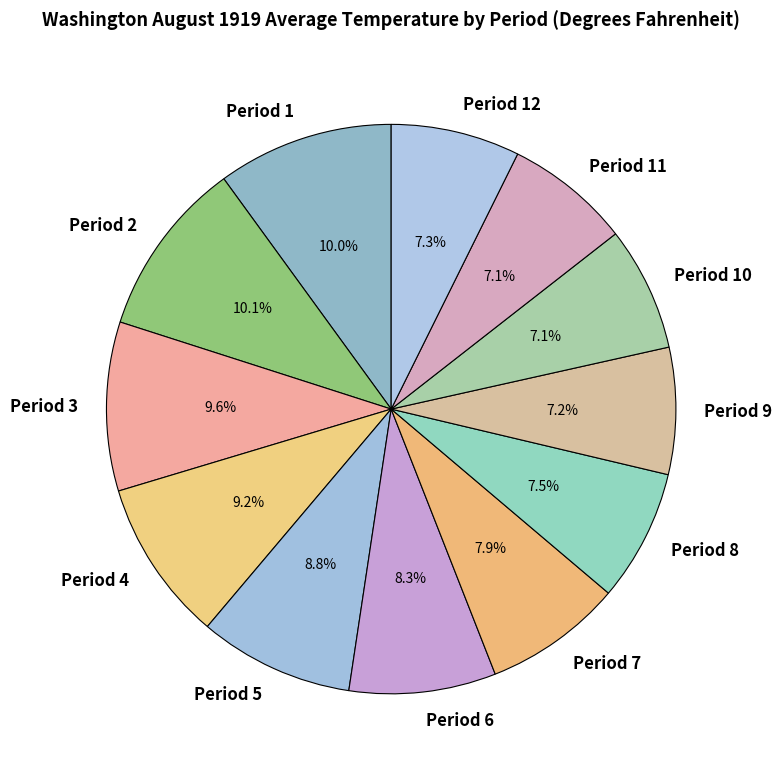

Does Period 11 account for over 50% of the chart?

No